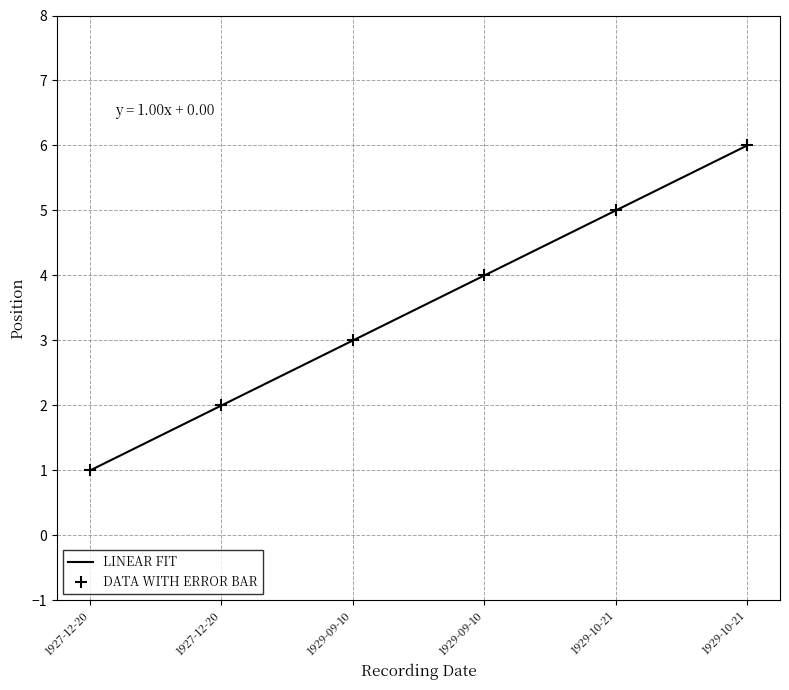

The value at 1929-09-10 is 3. True or false?

True